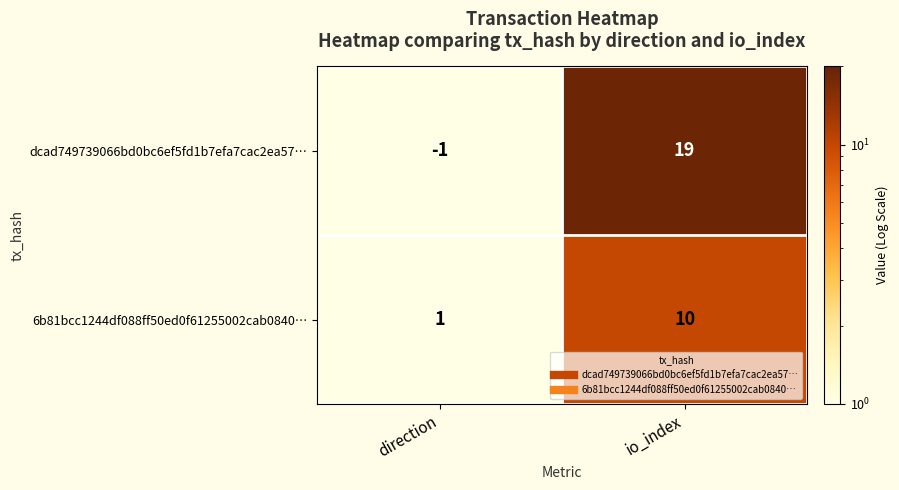

At which category is the sum across all series the highest?

io_index